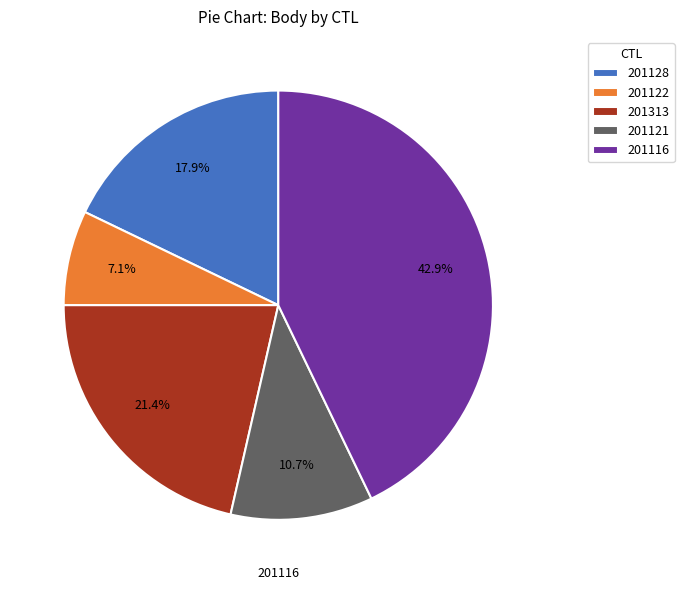

How much of the chart is everything except 201128?

82.1%